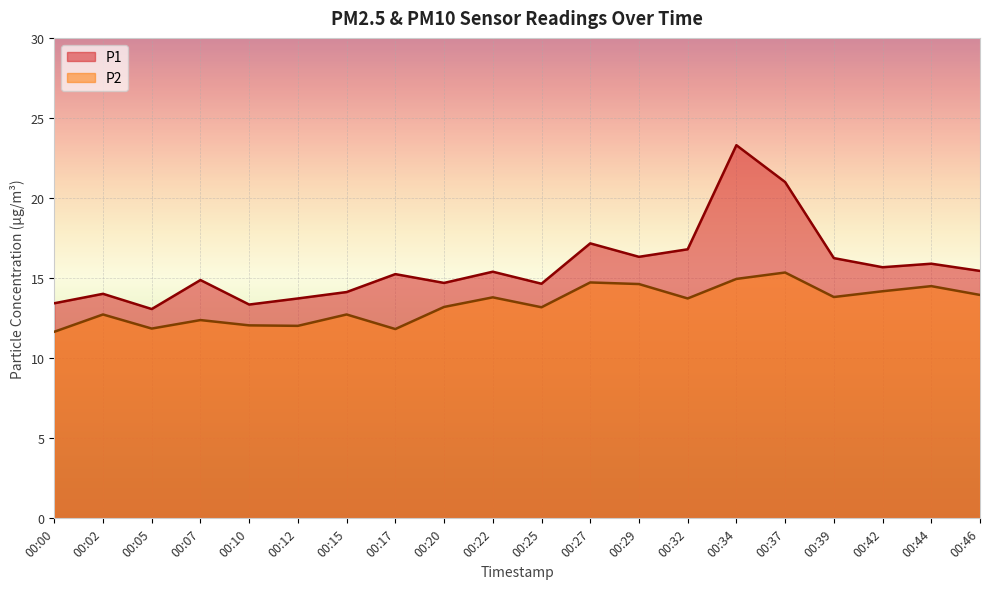

Is it true that P2 equals 12.4 at 00:07?

True